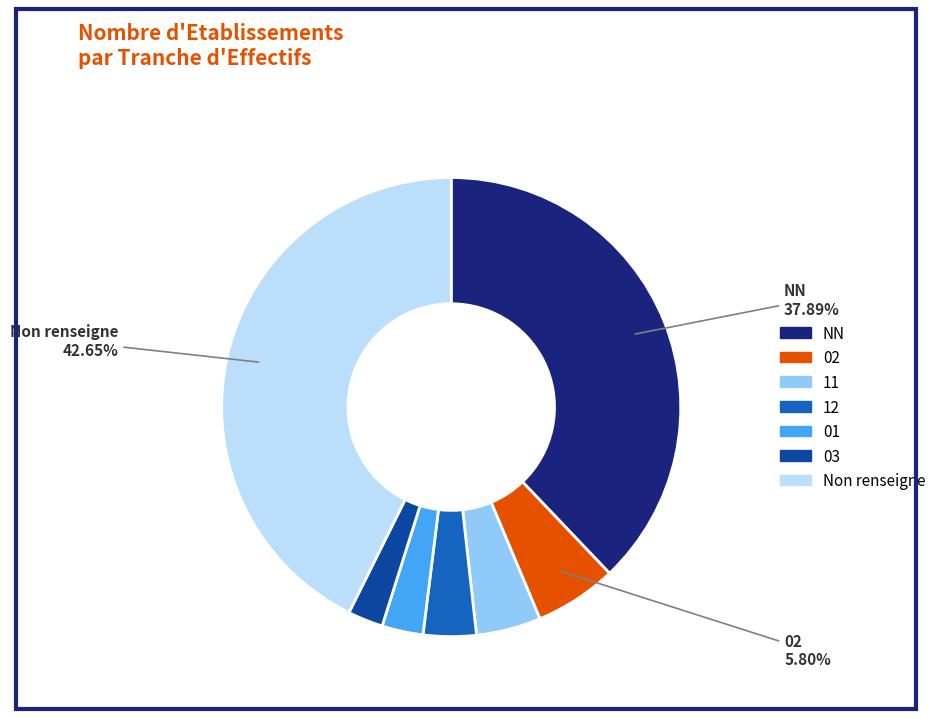

Is there any slice that represents more than half of the pie?

No